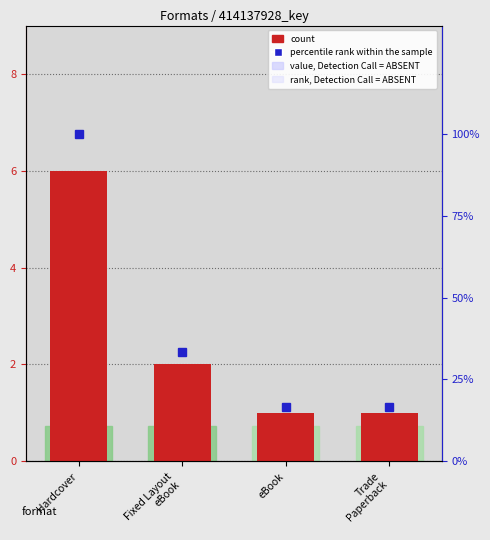

What is the greatest value displayed?

100.0